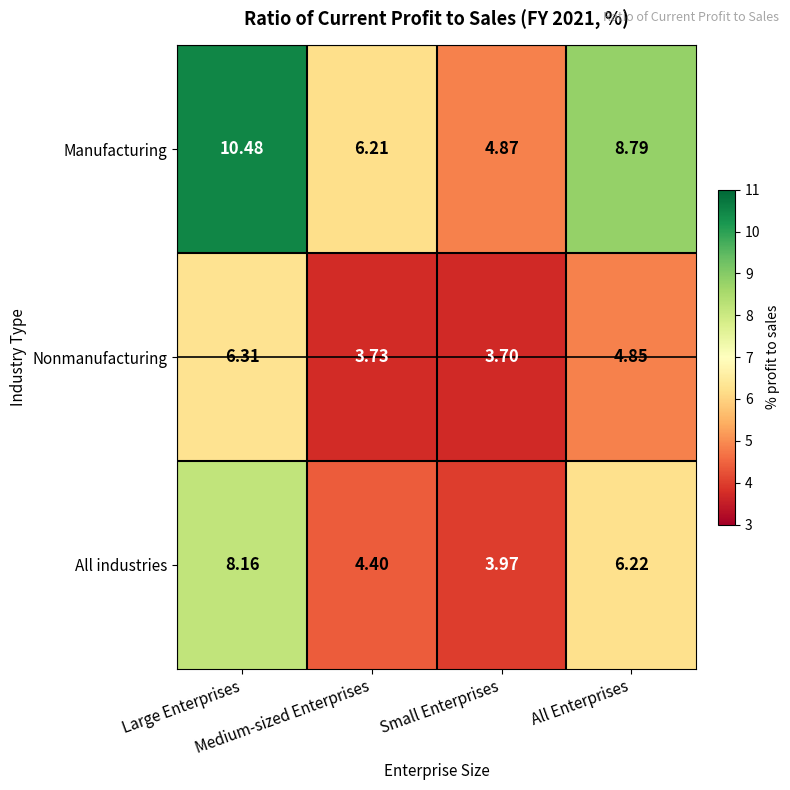

Which series has the largest total across all categories?

Manufacturing